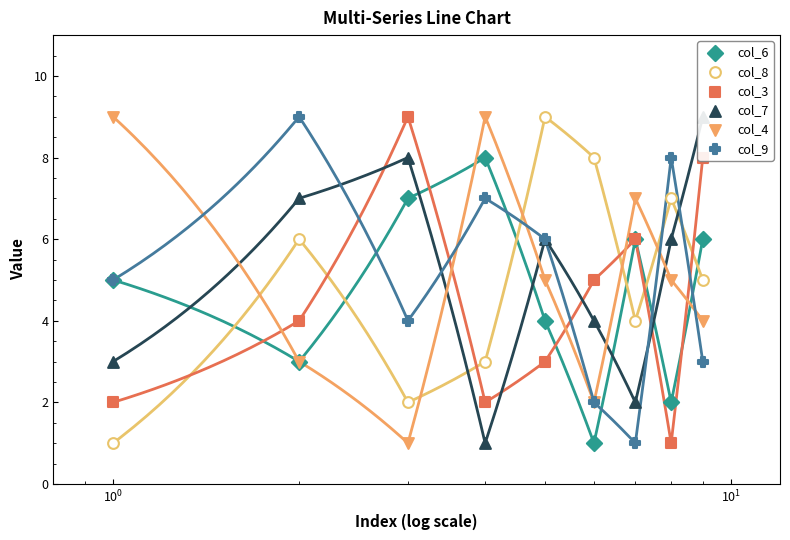

Which series has the largest Y range (max minus min)?

col_8